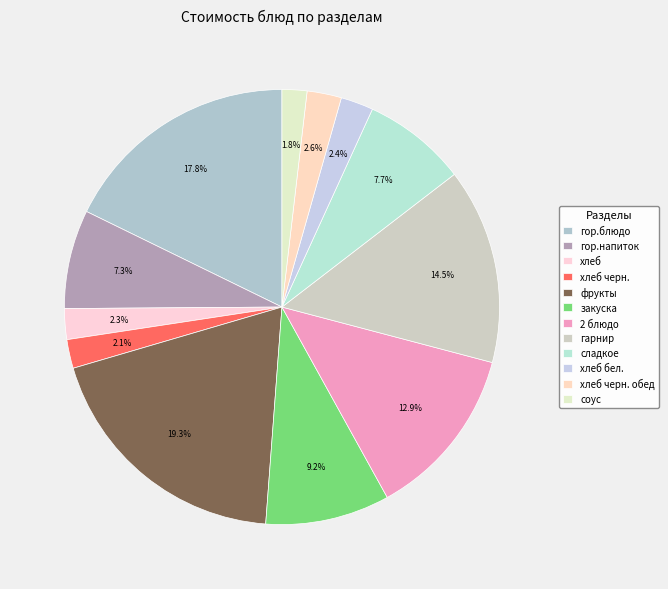

How many slices are in this pie chart?

12